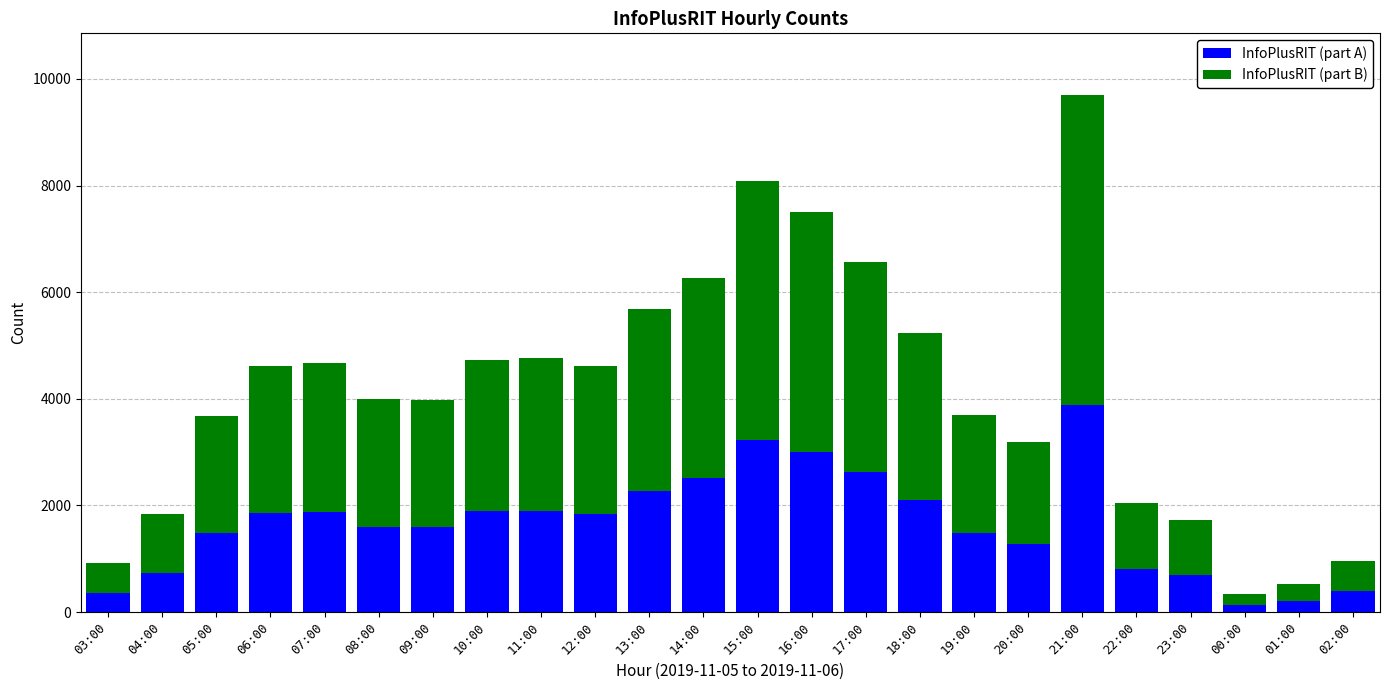

What are all the series names shown in the legend?

InfoPlusRIT (part A), InfoPlusRIT (part B)